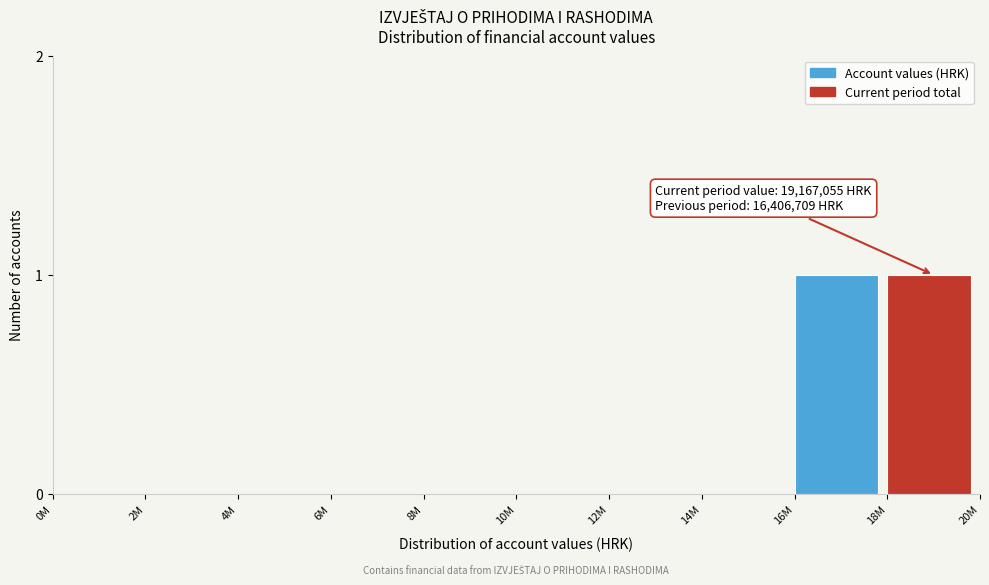

Reading left to right, list all the values displayed in this chart.

0M=0	2M=0	4M=0	6M=0	8M=0	10M=0	12M=0	14M=0	16M=1	18M=1